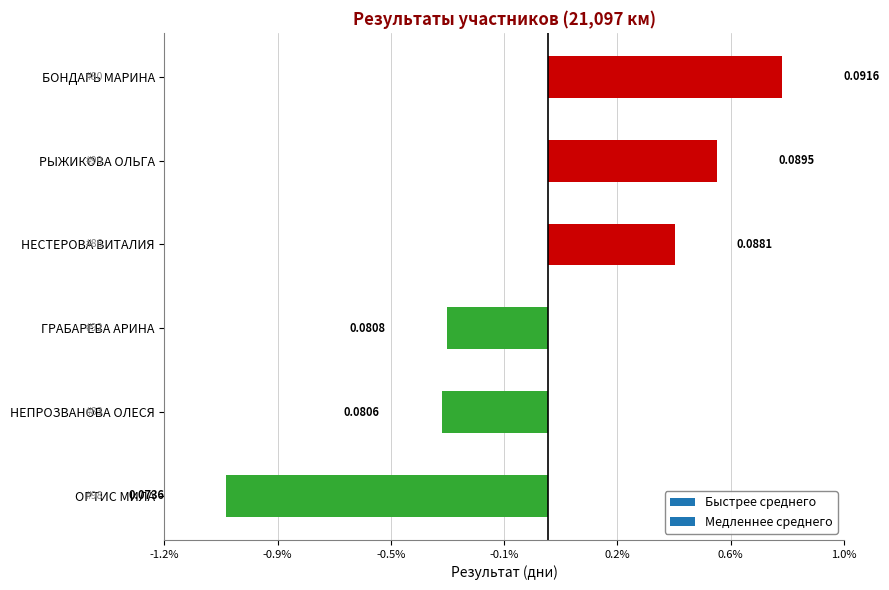

Where does the data first go above 0?

НЕСТЕРОВА ВИТАЛИЯ